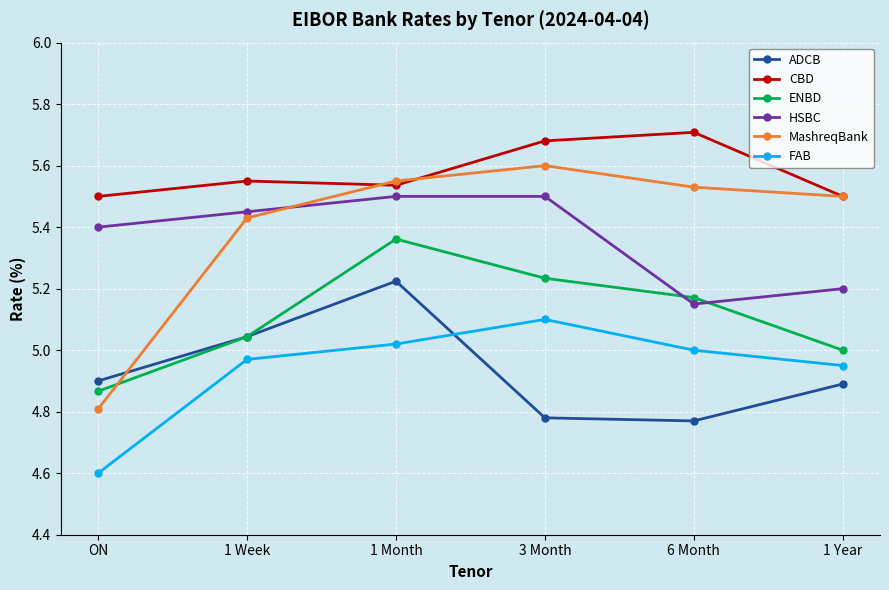

True or false: ENBD has more than 0 interior local peaks.

True